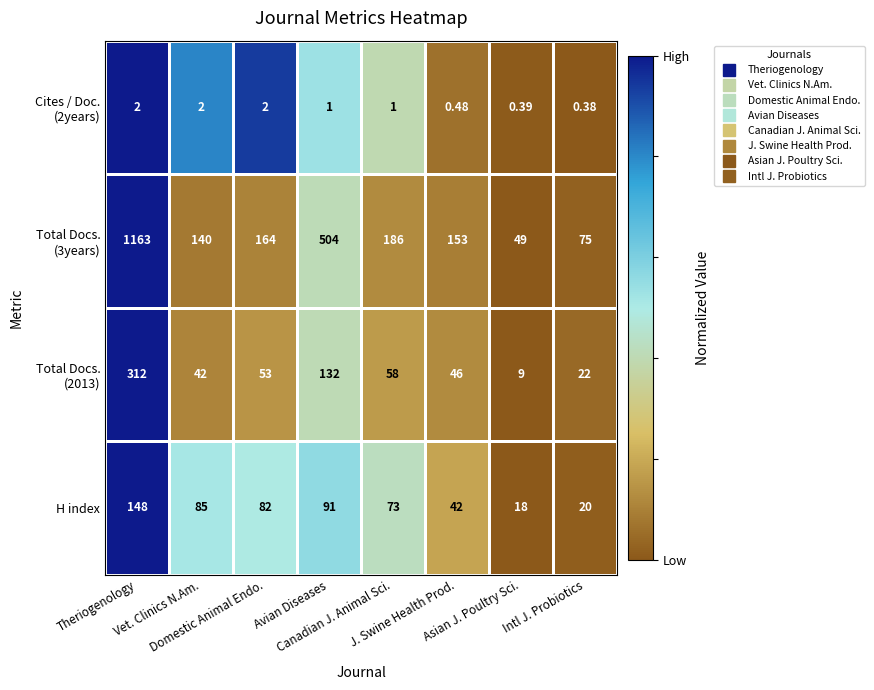

Rank the series by their maximum value, from lowest to highest.

H index, Total Docs. (2013), Total Docs. (3years), Cites / Doc. (2years)